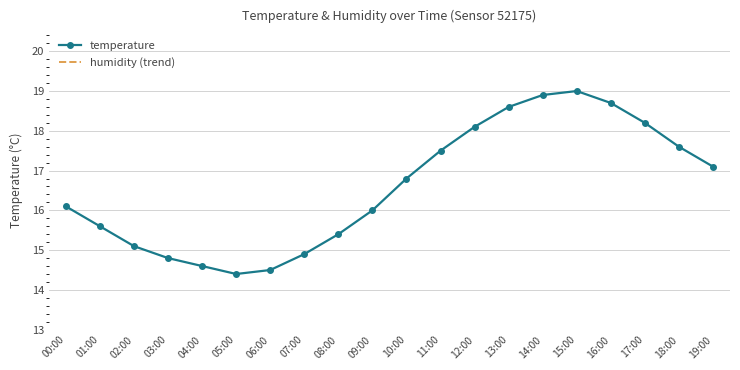

Which series has the widest spread of values?

temperature